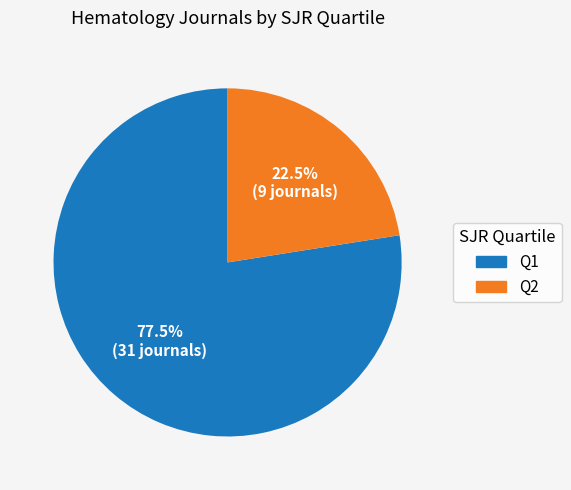

Which slice is the largest?

Q1